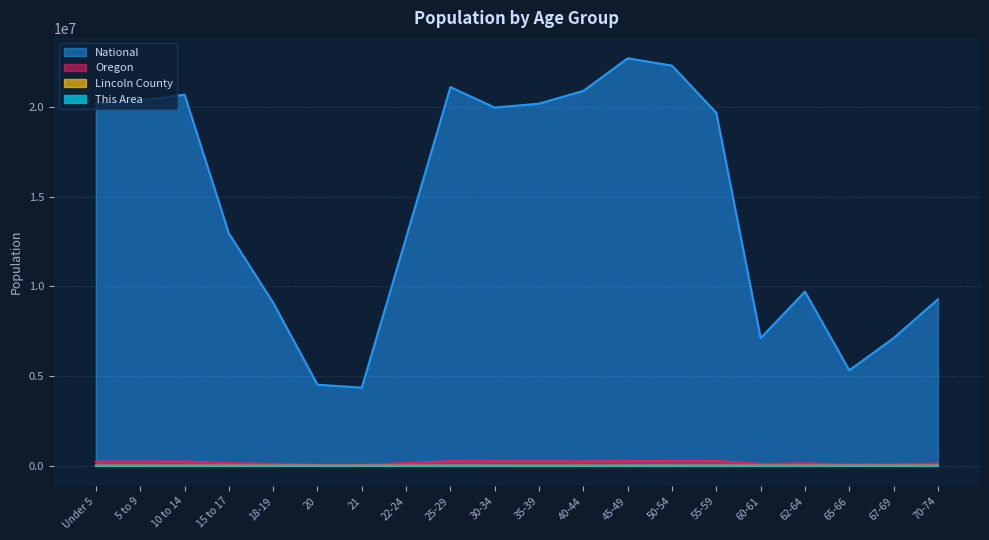

Rank the series by their maximum value, from highest to lowest.

National, Oregon, Lincoln County, This Area